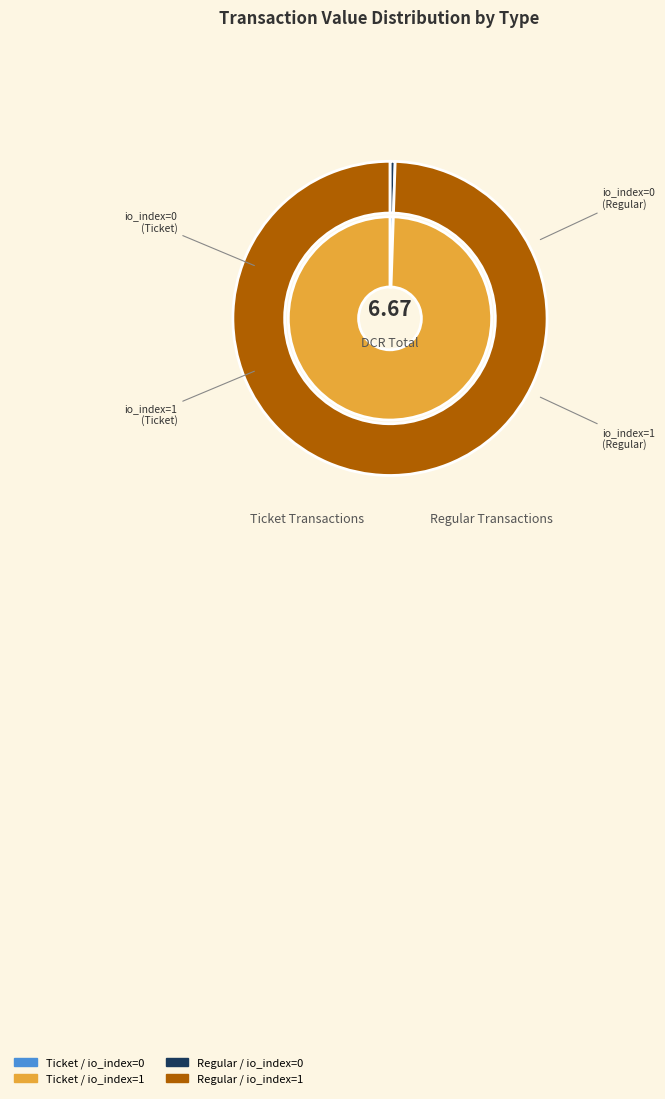

True or false: io_index=1 accounts for 90% of the total.

False